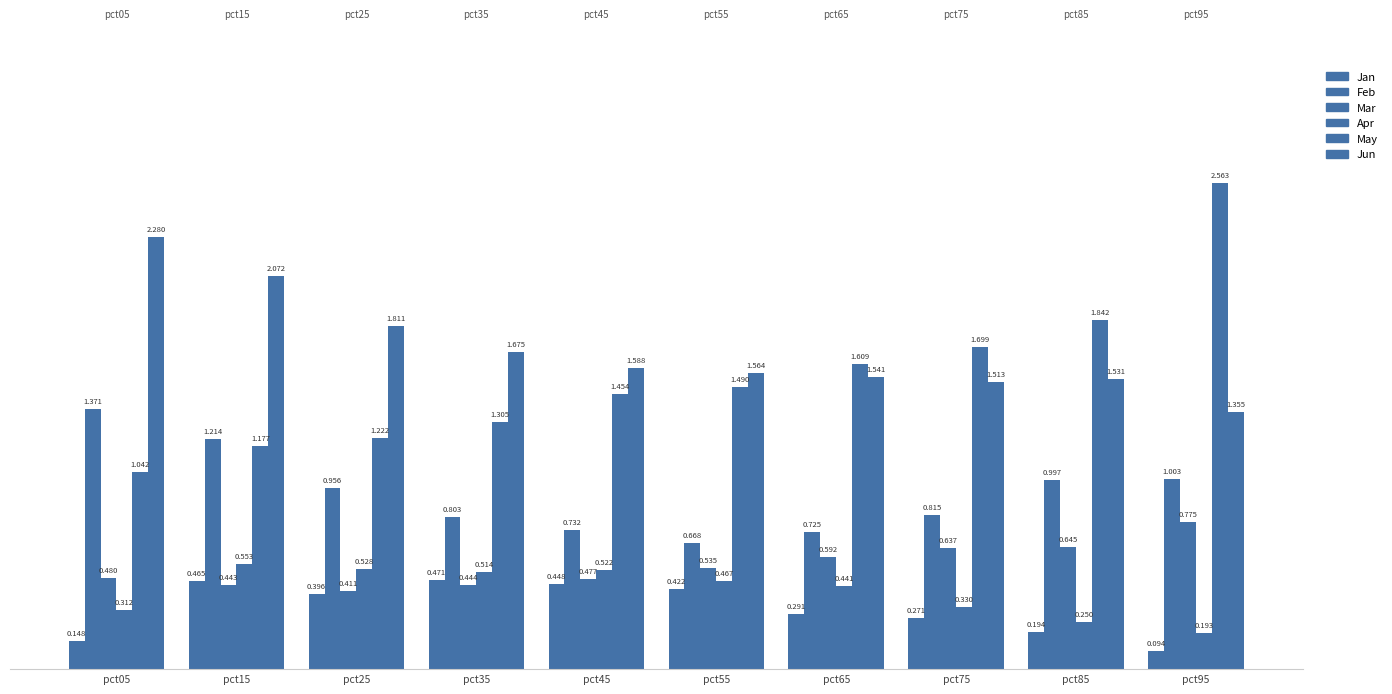

Are the bars grouped side by side (vs. stacked)?

Yes